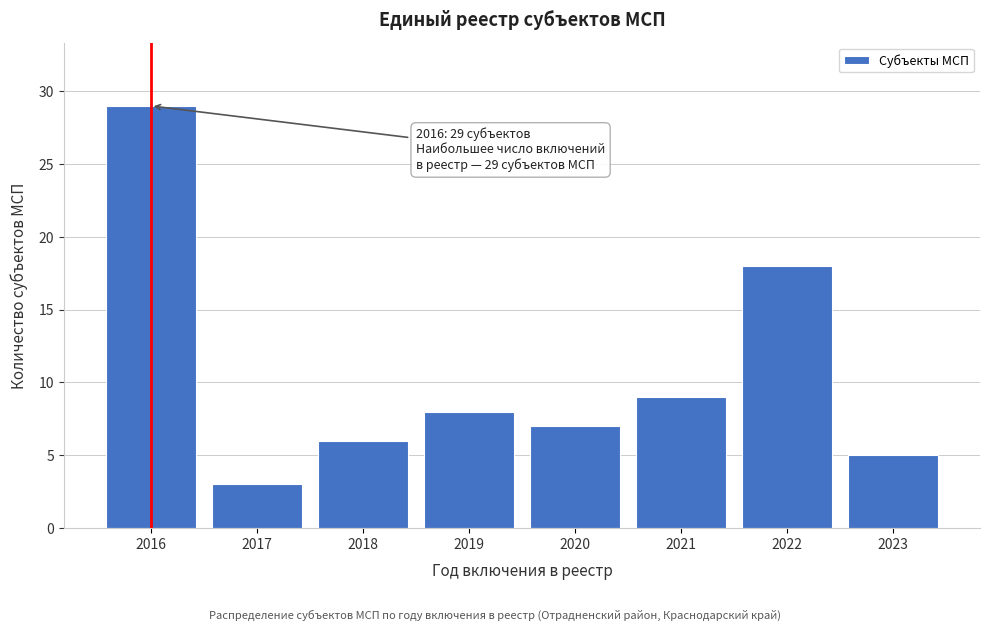

Reading left to right, transcribe all the data shown in this chart.

2016=29	2017=3	2018=6	2019=8	2020=7	2021=9	2022=18	2023=5